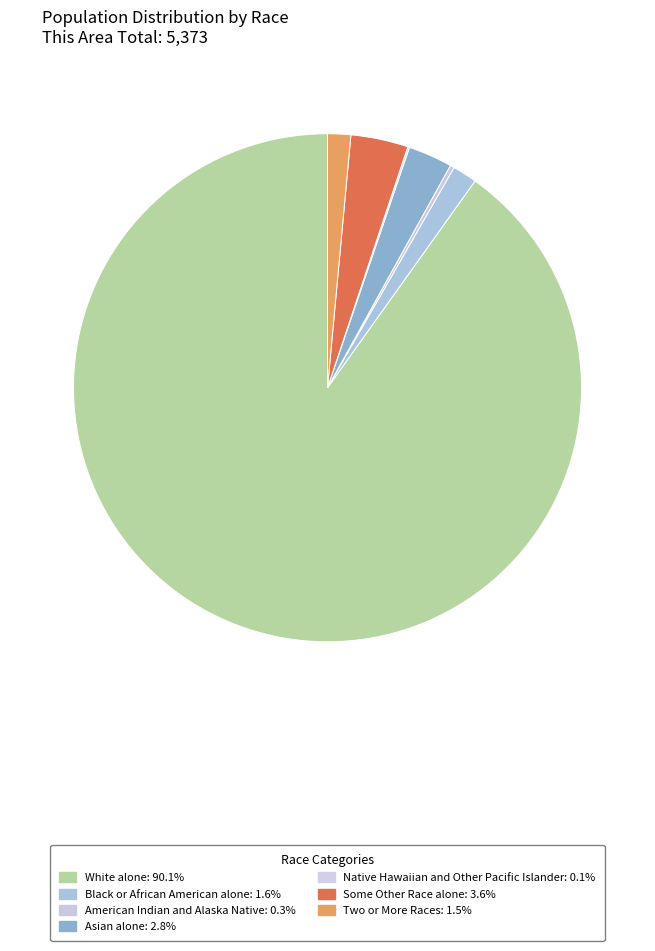

Which slice is the smallest?

Native Hawaiian and Other Pacific Islander